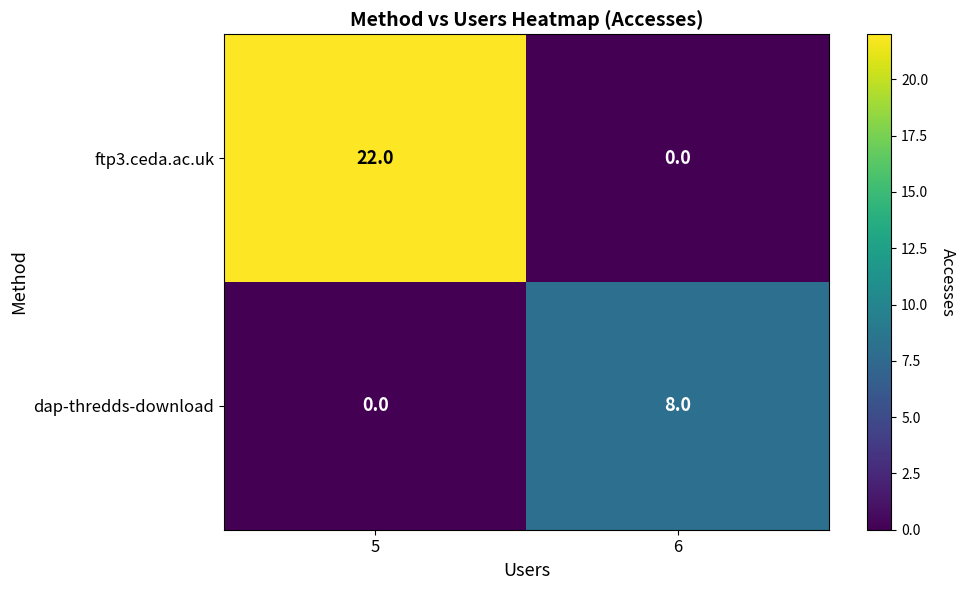

Reading left to right, extract all data points from this chart.

ftp3.ceda.ac.uk: 22	0
dap-thredds-download: 0	8